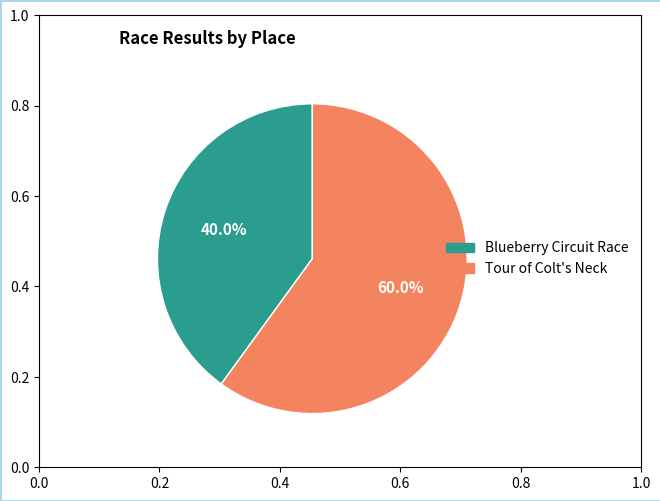

Count the number of slices in the pie.

2